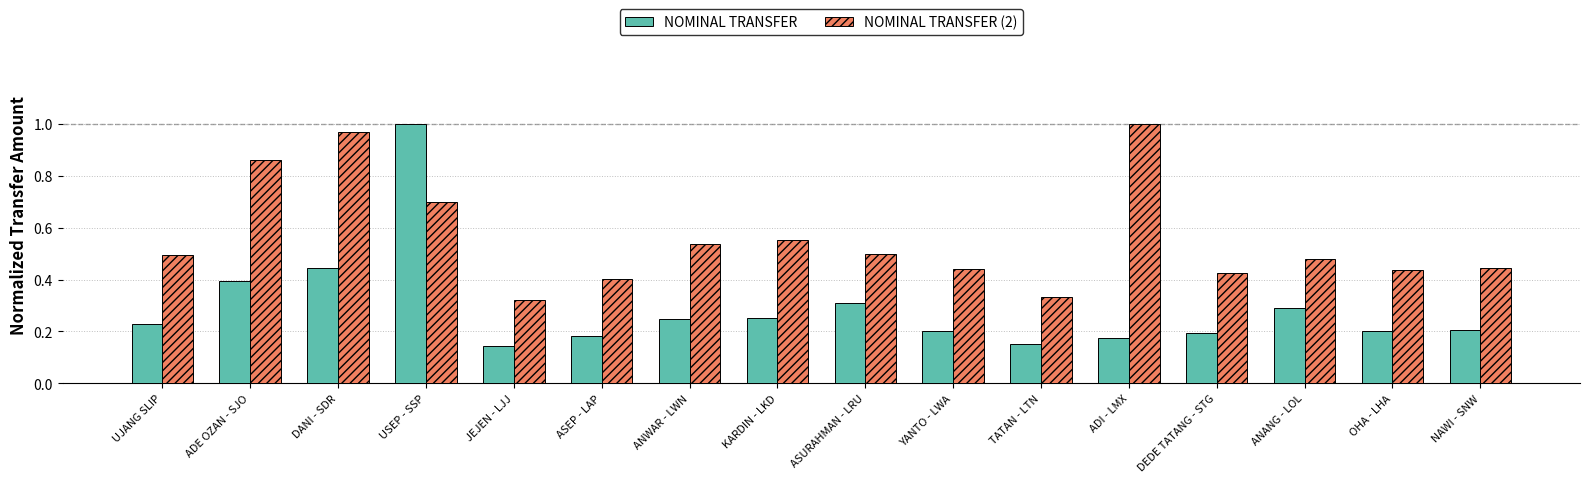

Which series has the largest range (max minus min)?

NOMINAL TRANSFER